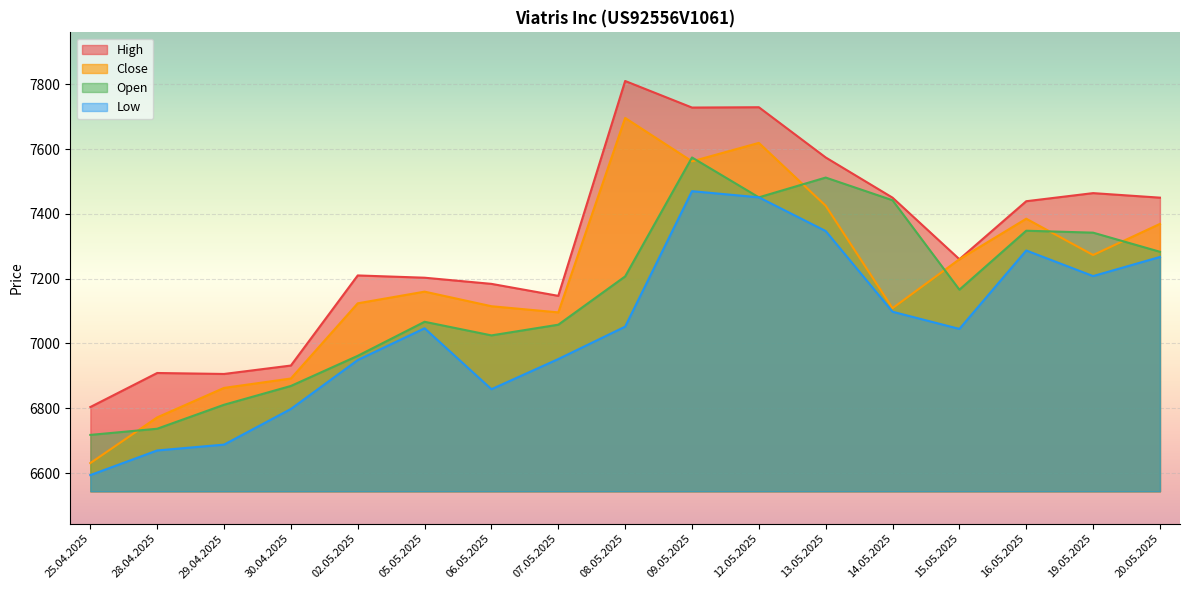

True or false: High and Open intersect in this chart.

False